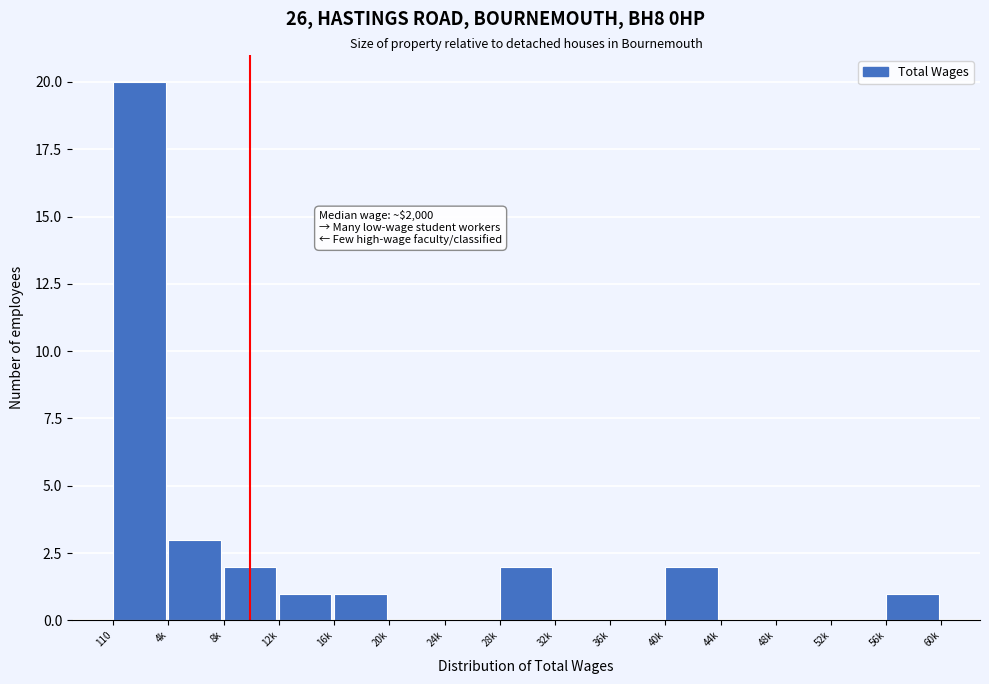

Reading left to right, transcribe all the data shown in this chart.

110=20	4k=3	8k=2	12k=1	16k=1	20k=0	24k=0	28k=2	32k=0	36k=0	40k=2	44k=0	48k=0	52k=0	56k=1